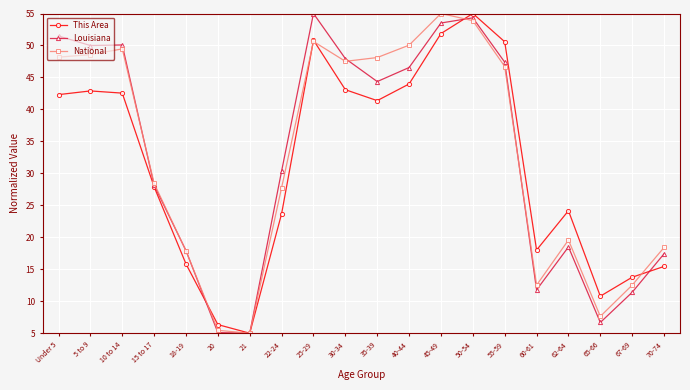

What are all the series names shown in the legend?

This Area, Louisiana, National